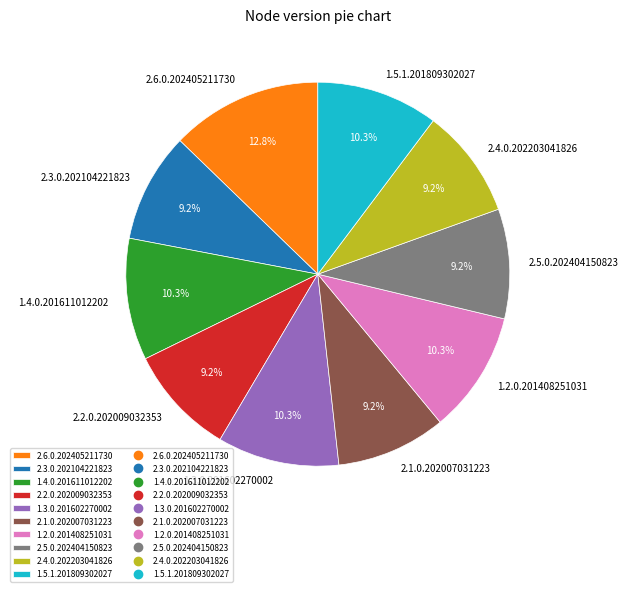

What is the ratio of the value at 1.2.0.201408251031 to the value at 2.5.0.202404150823?

1.1